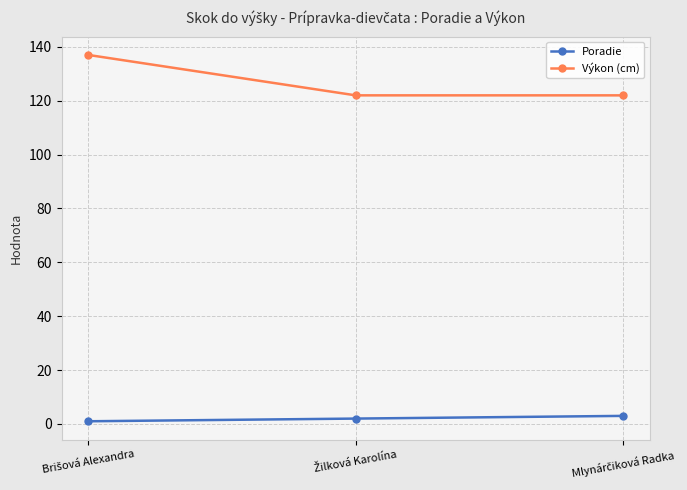

Which series has the widest spread of values?

Výkon (cm)